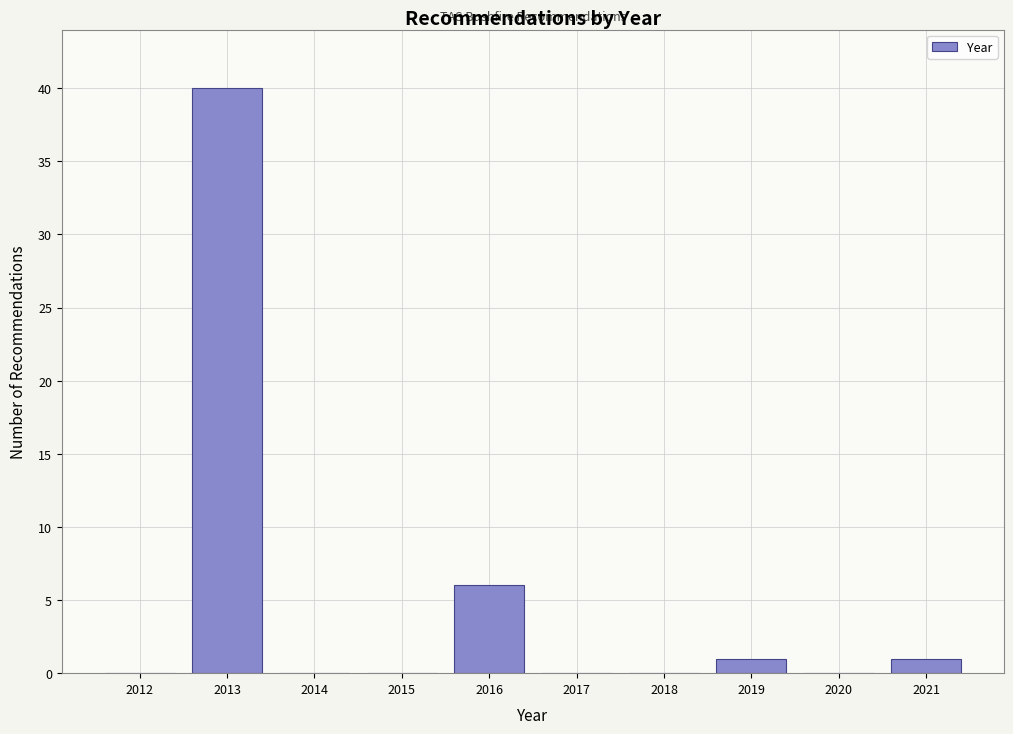

Reading left to right, list all the values displayed in this chart.

2012=0	2013=40	2014=0	2015=0	2016=6	2017=0	2018=0	2019=1	2020=0	2021=1